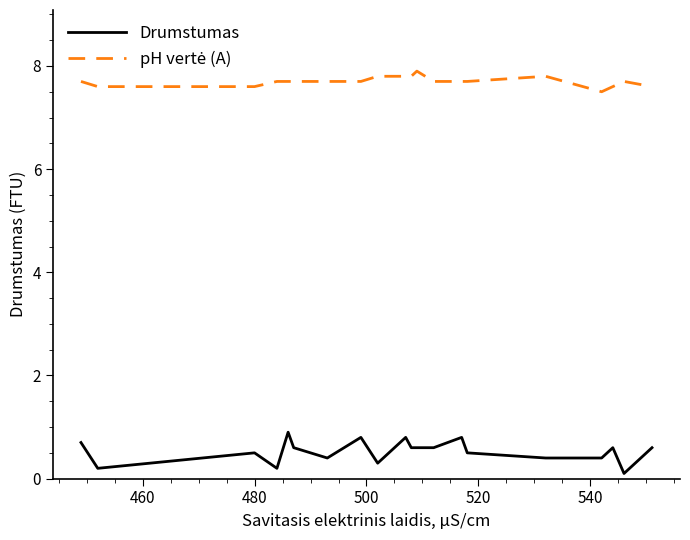

Which series has the largest range (max minus min)?

Drumstumas